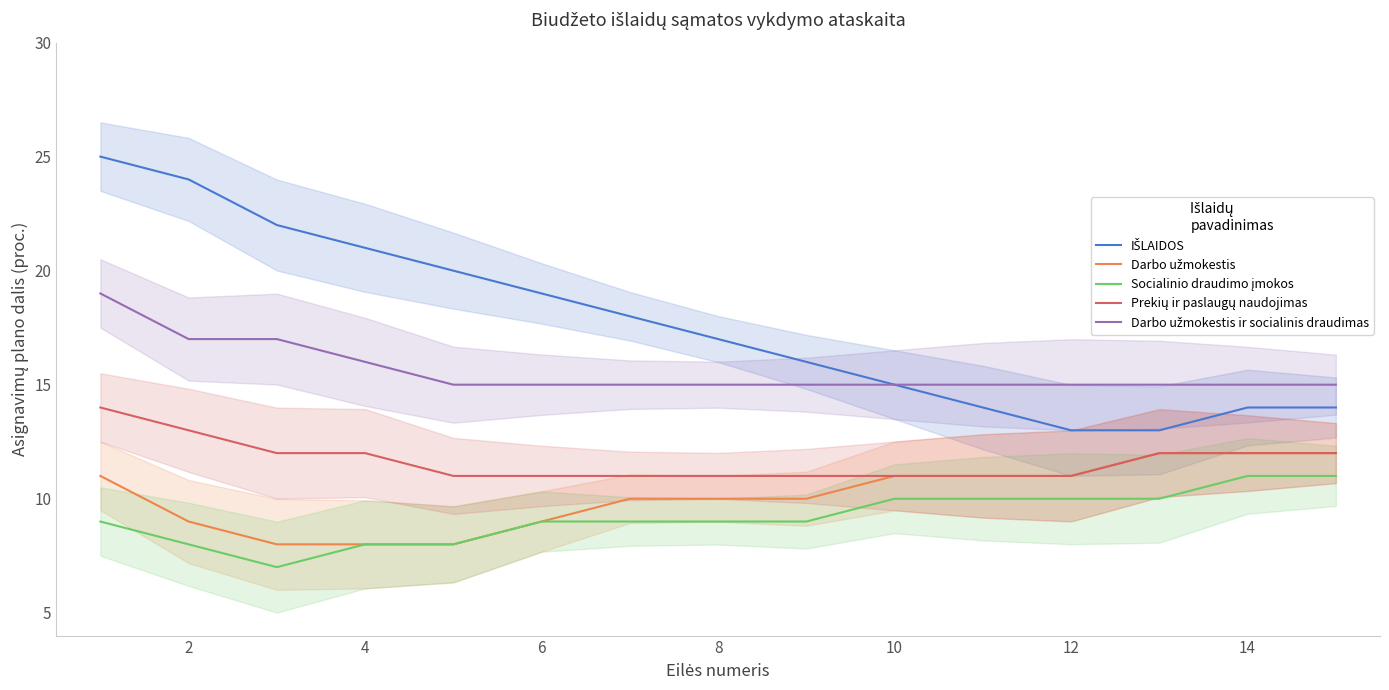

True or false: Socialinio draudimo įmokos and Prekių ir paslaugų naudojimas cross at least once.

False